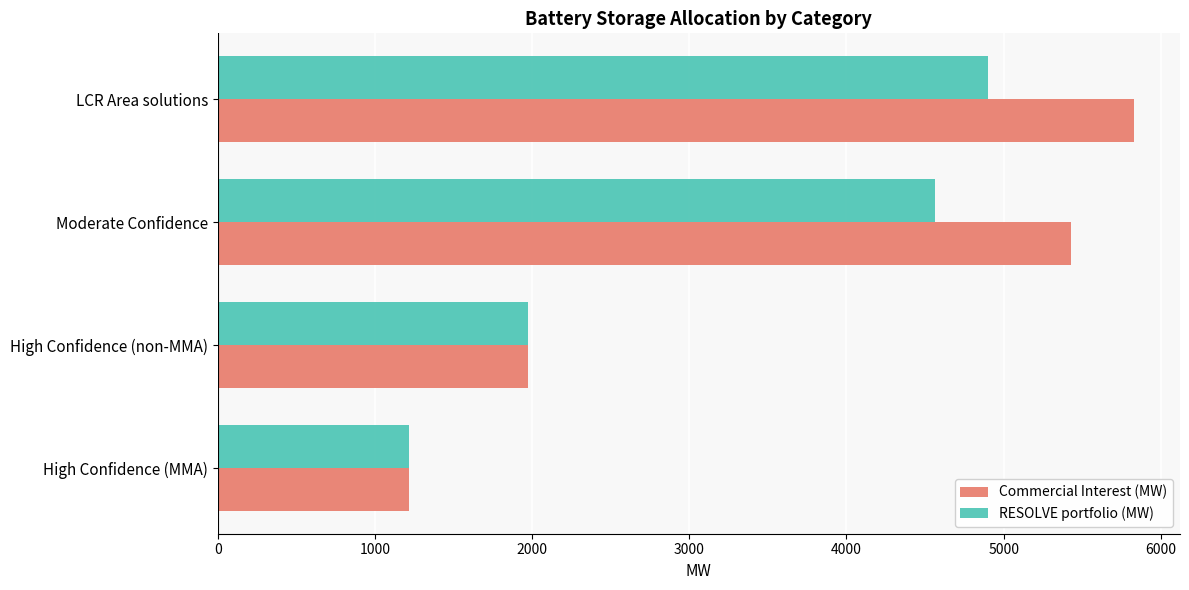

At which category is the sum across all series the highest?

LCR Area solutions